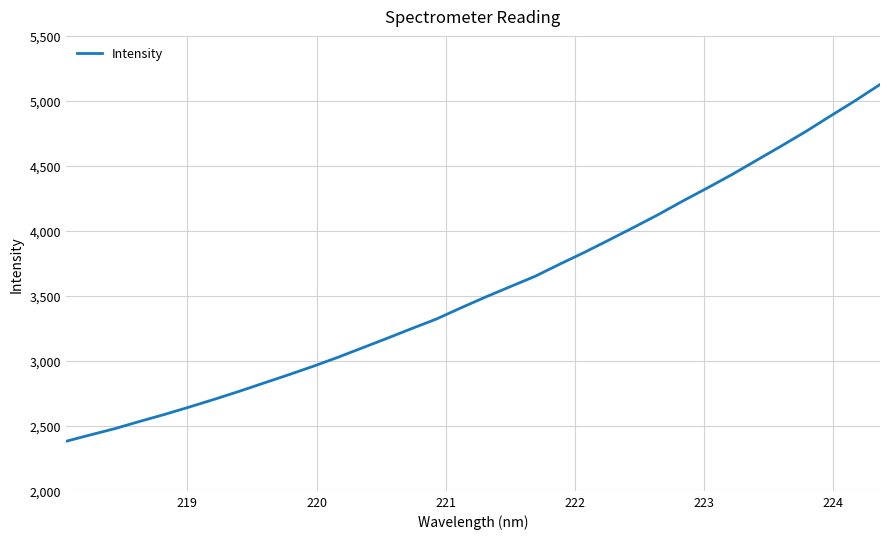

Count the number of values greater than 3491.

17